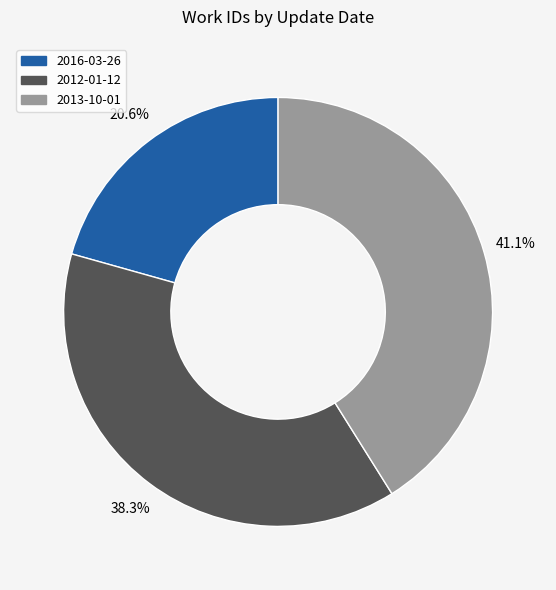

Does any single category account for the majority?

No